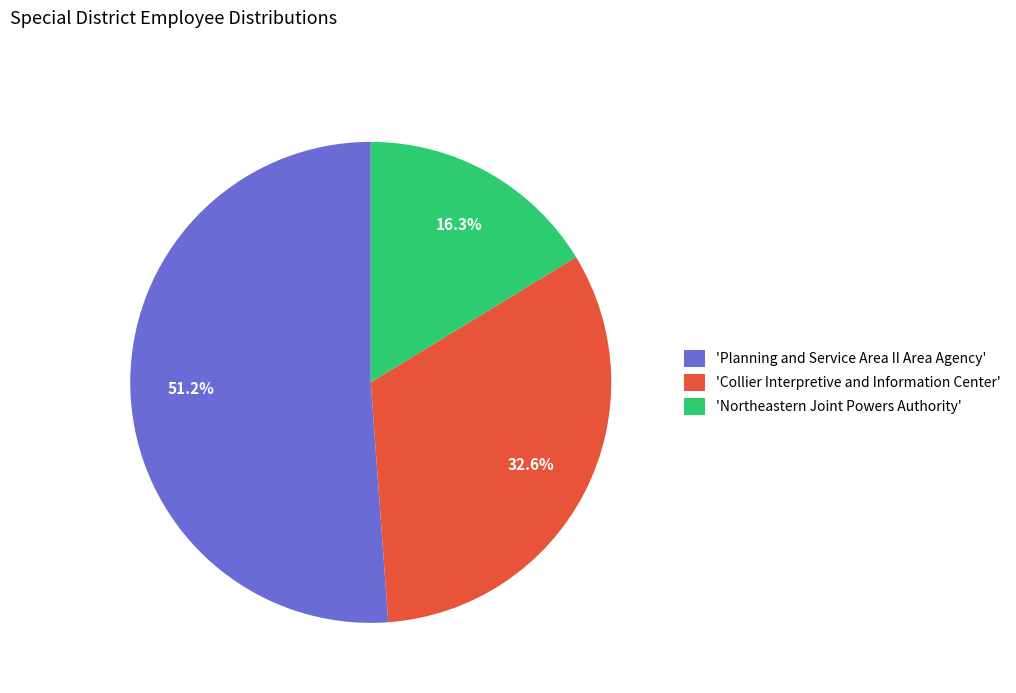

What portion of the pie excludes 'Northeastern Joint Powers Authority'?

83.7%